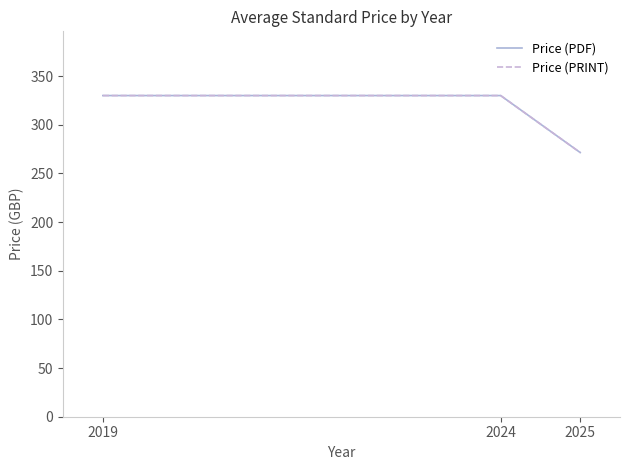

How many lines are shown in the chart?

2